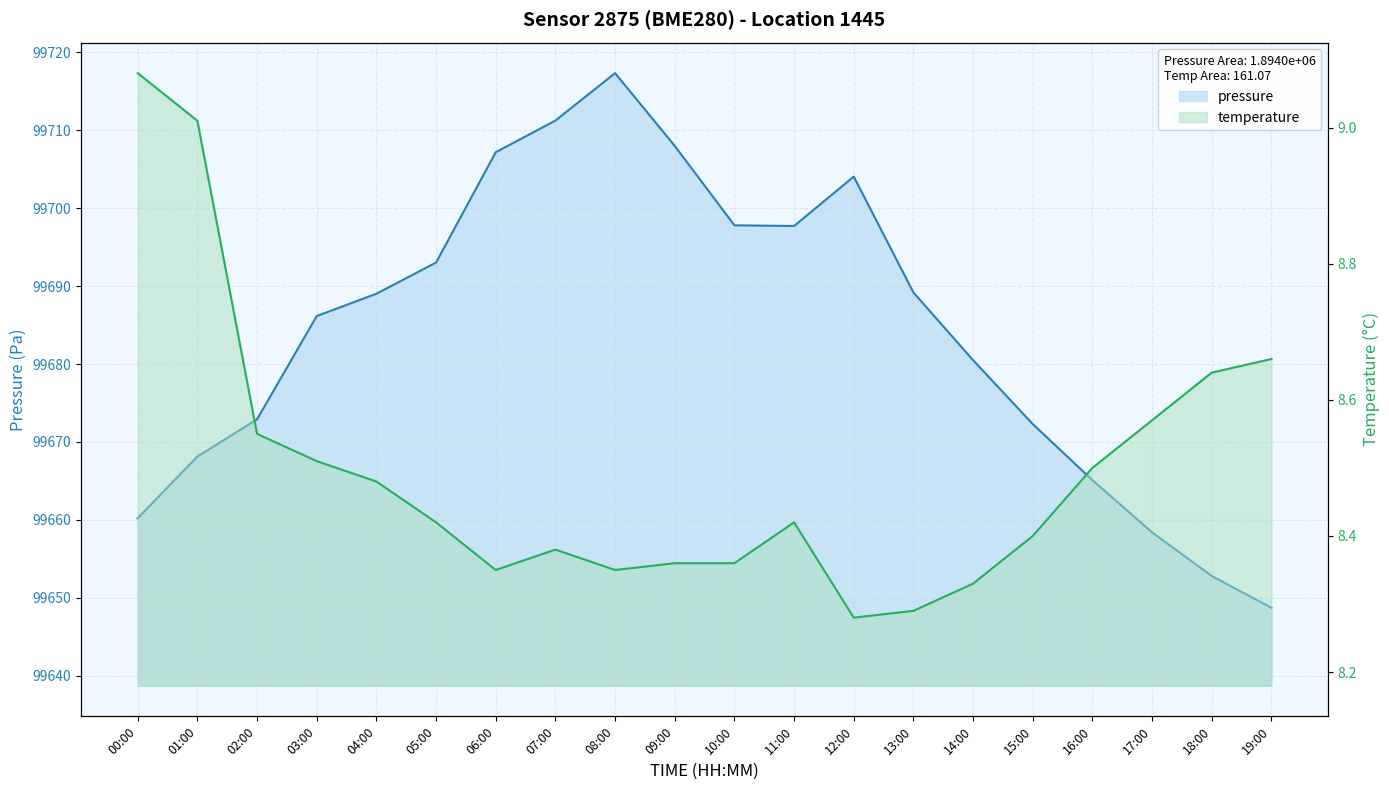

How many categories are shown in the chart?

20